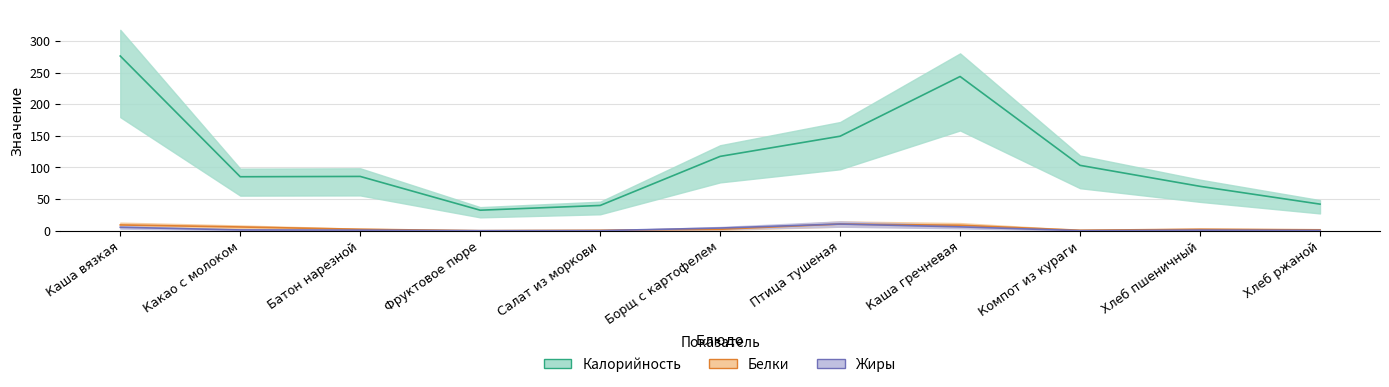

In Белки, how many points are higher than both neighbors (excluding endpoints)?

2